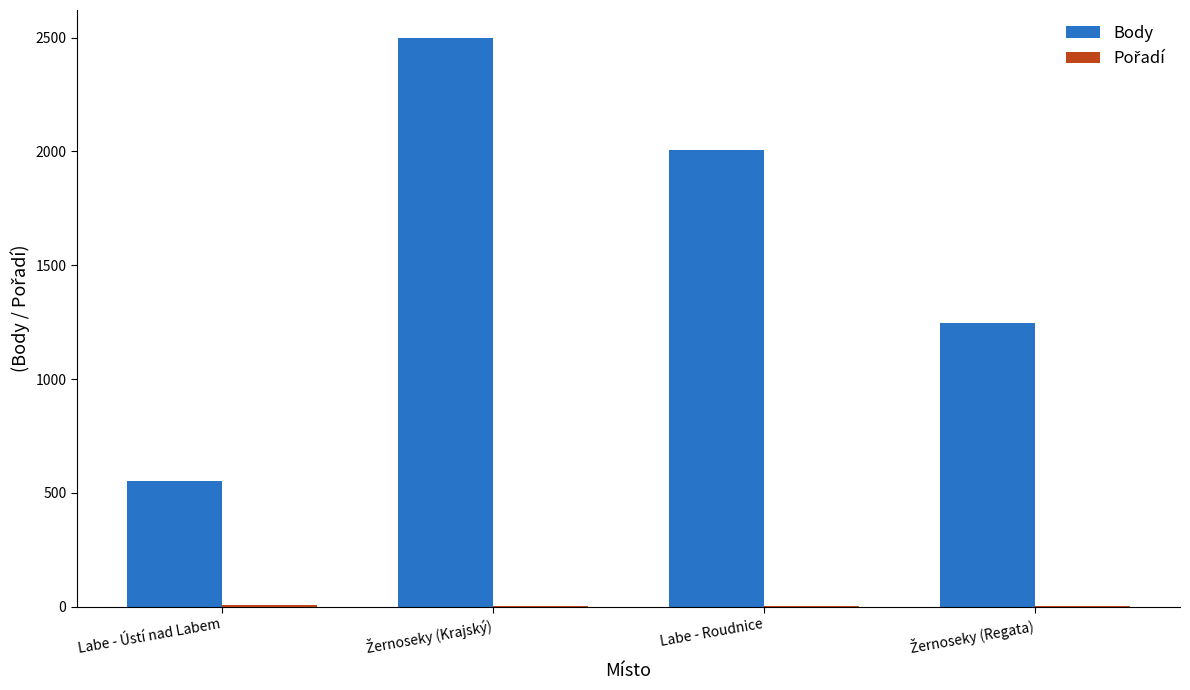

Between Labe - Ústí nad Labem and Labe - Roudnice, which series saw the biggest shift?

Body